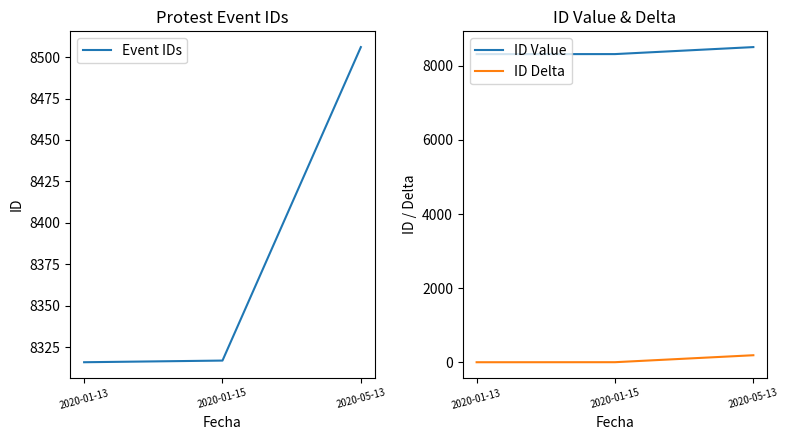

The ID Value series shows 8316 at 2020-01-13. True or false?

True